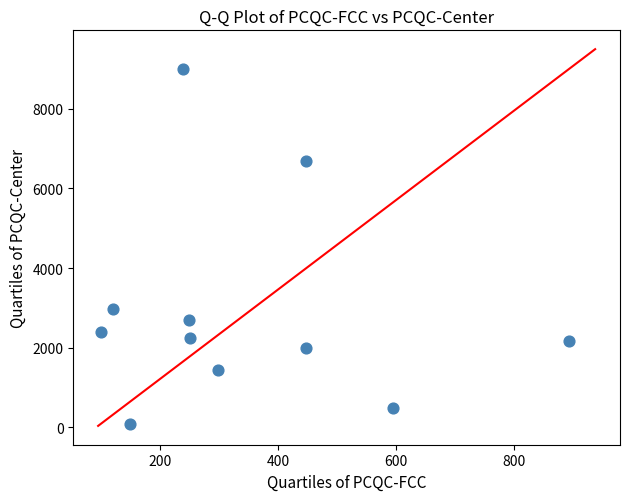

What Y value in the scatter plot is closest to 4545?

2976.0